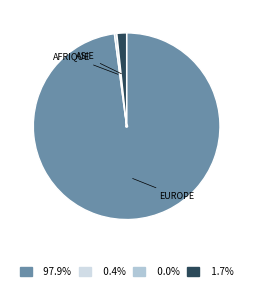

Is there a majority slice in this chart?

Yes